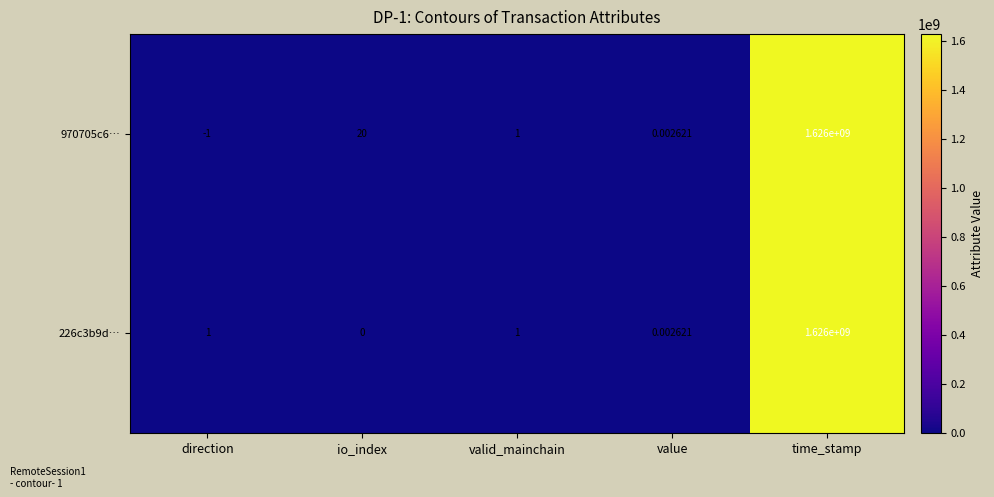

Is the value of 226c3b9d… at time_stamp greater than the value of 970705c6… at direction?

Yes